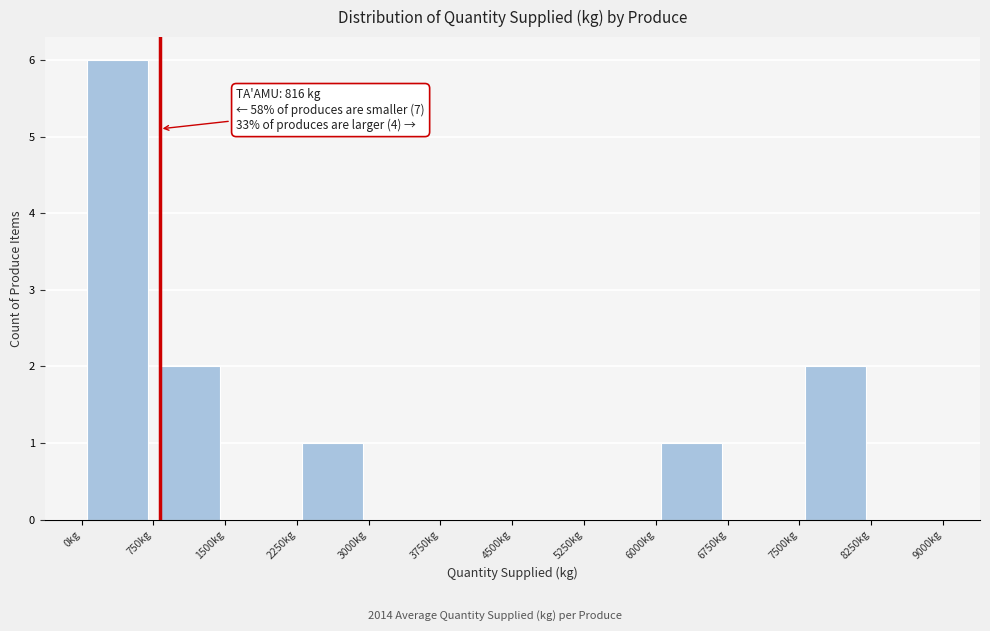

Which range on the x-axis has the tallest bar?

0 to 750